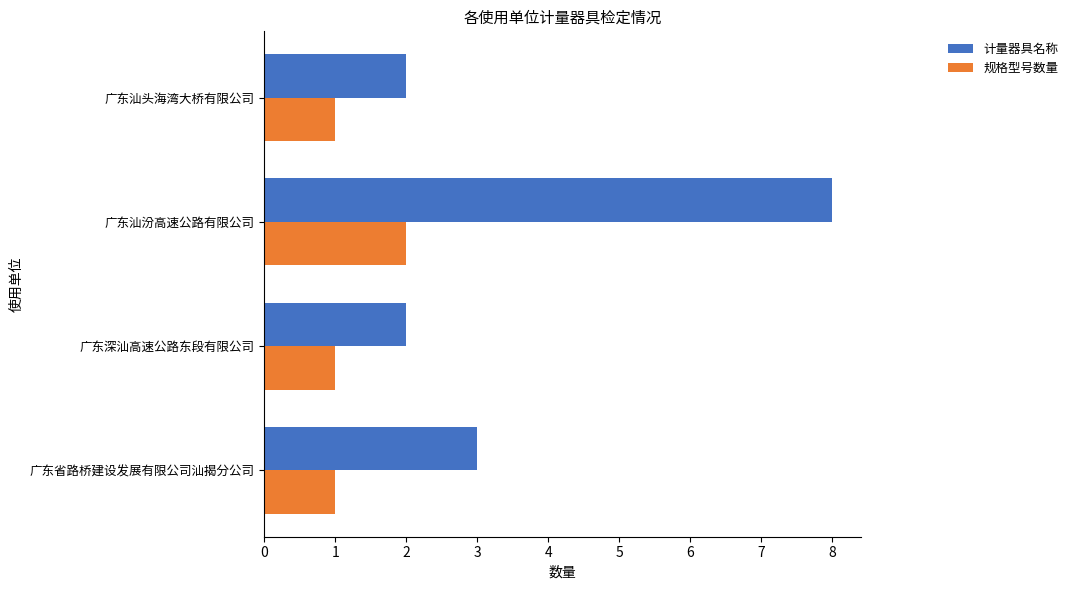

What is the total value across all series at 广东汕头海湾大桥有限公司?

3